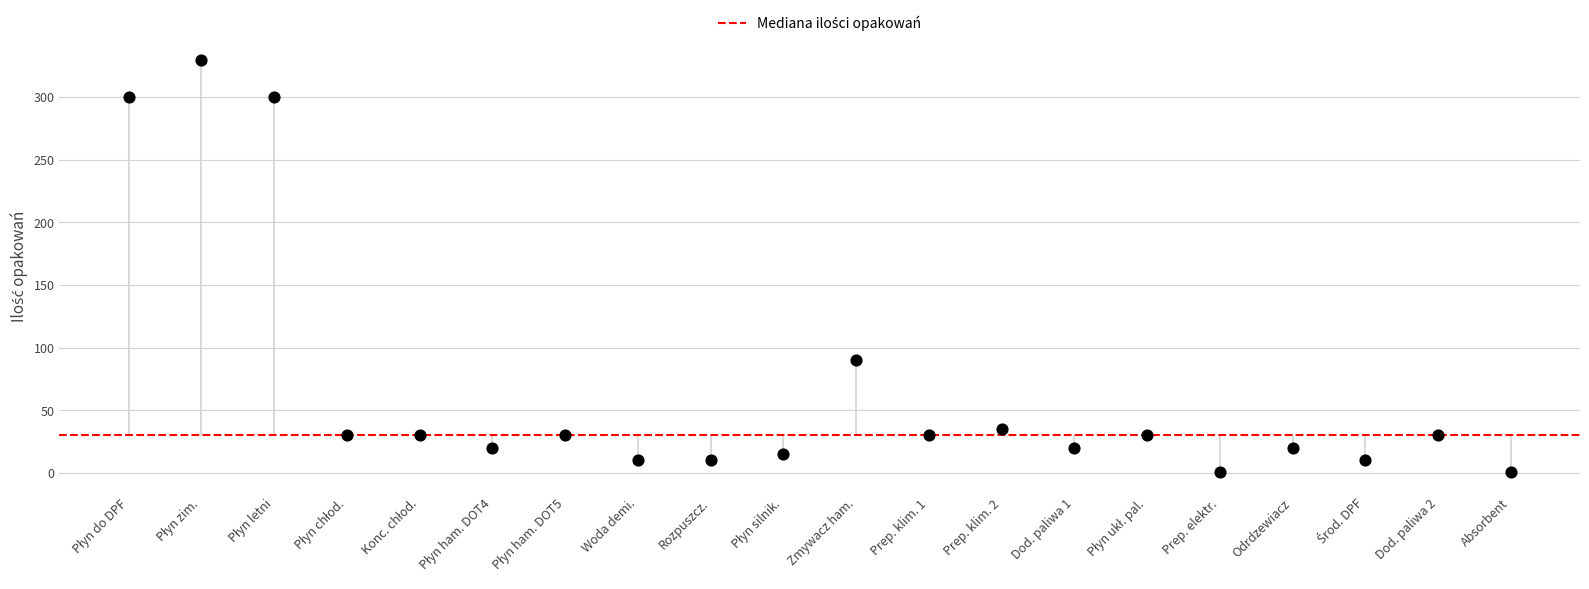

What Y value in the scatter plot is closest to 165?

90